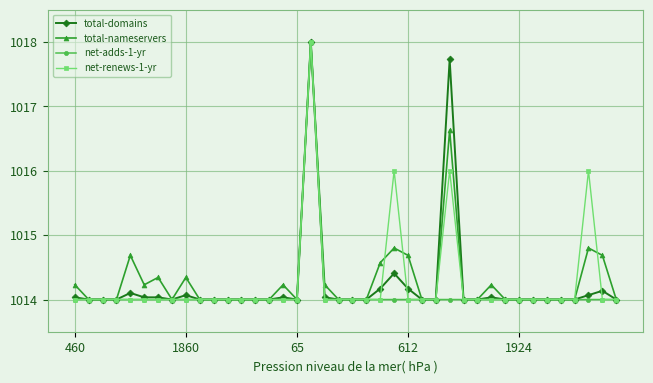

What is the value of the total-domains point at the 13th from the left?

1014.0